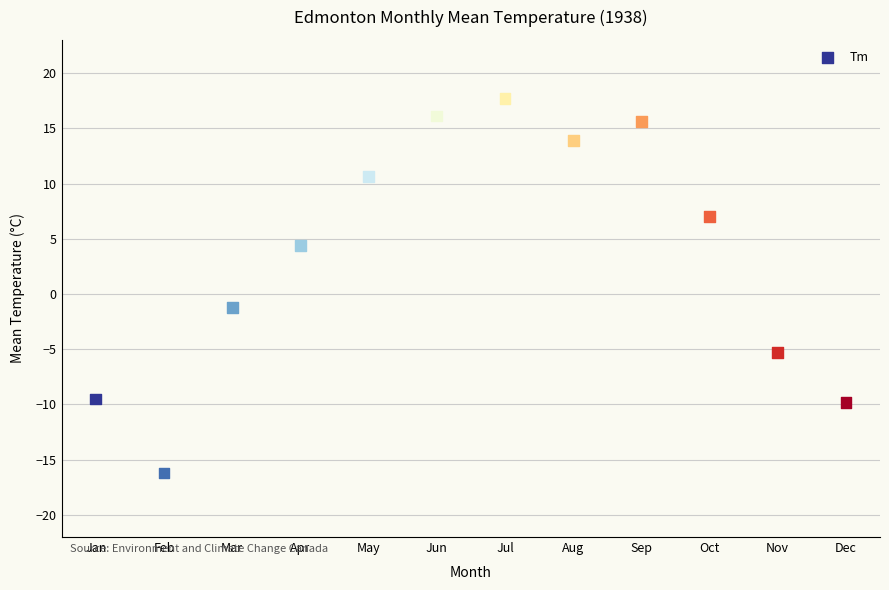

What Y value in the scatter plot is closest to 0?

-1.2